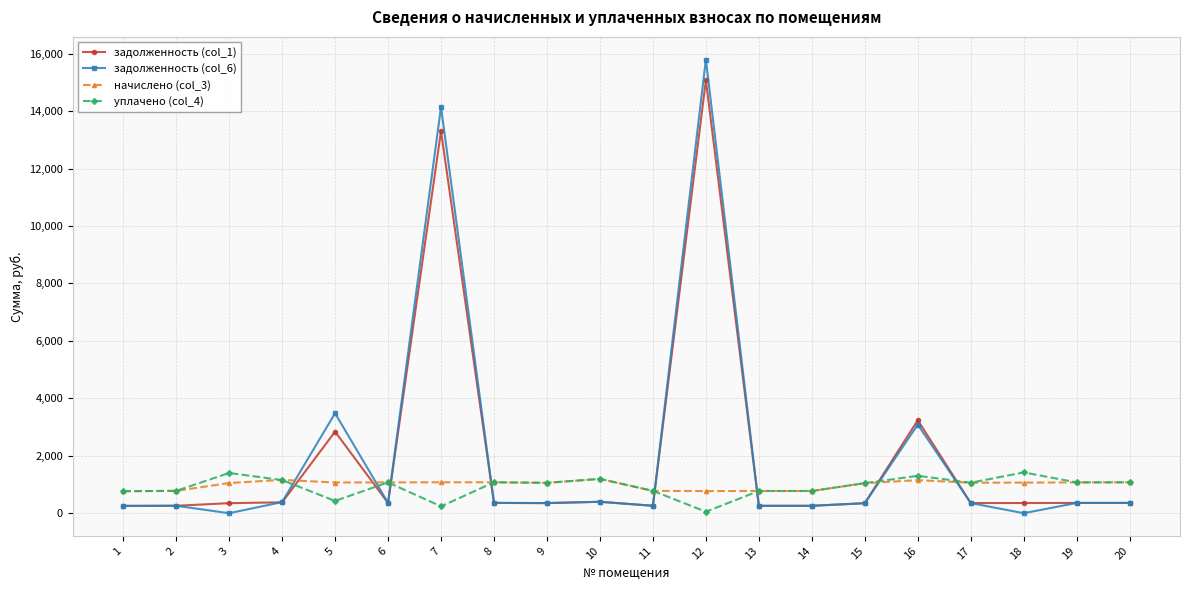

At 7, list the series in order from smallest to largest.

уплачено (col_4), начислено (col_3), задолженность (col_1), задолженность (col_6)